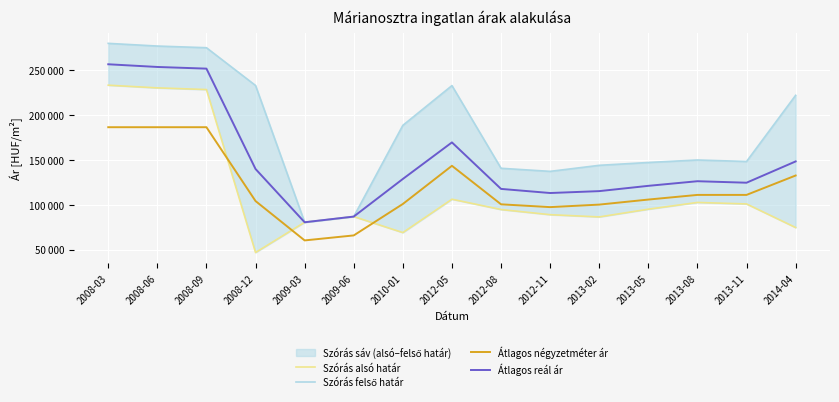

At how many categories does at least one series exceed 221657?

6